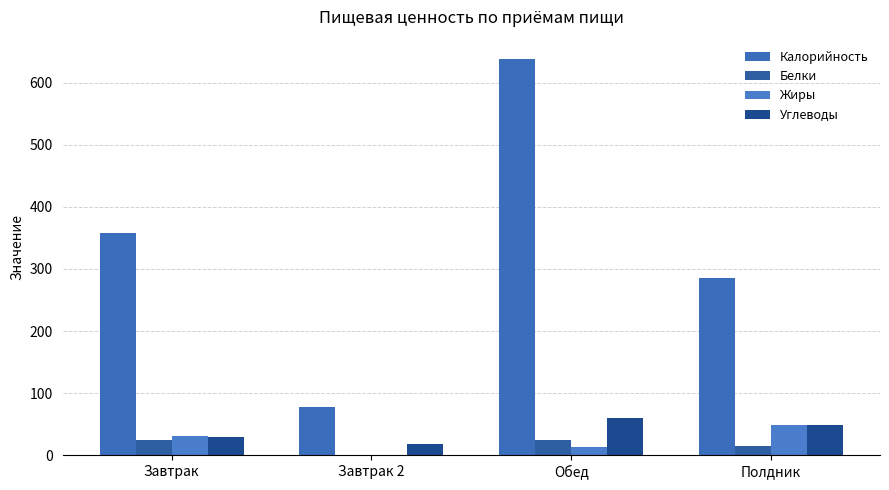

How many groups of bars are there?

4